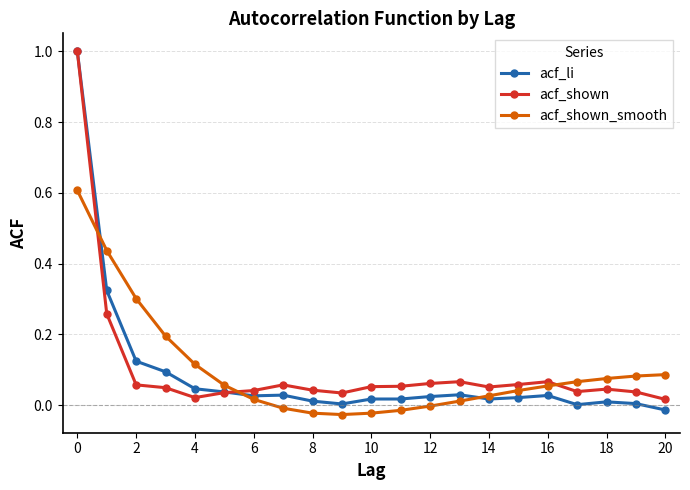

At how many categories does at least one series exceed 0?

21